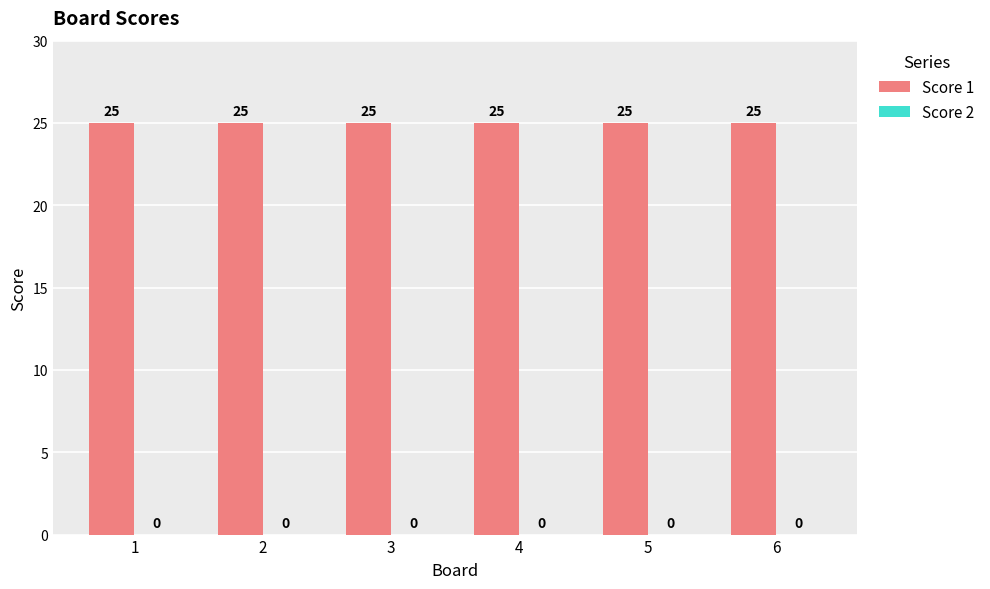

Reading right to left, transcribe all the data shown in this chart.

Score 1: 6=25	5=25	4=25	3=25	2=25	1=25
Score 2: 6=0	5=0	4=0	3=0	2=0	1=0